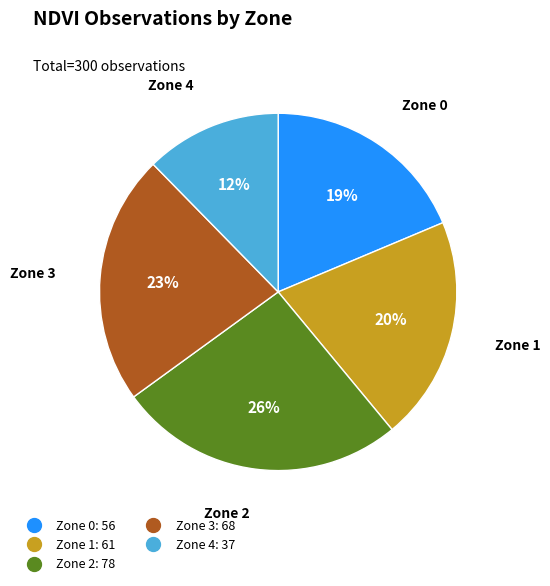

To the nearest percent, what is the difference between the largest and smallest slice percentages?

14%